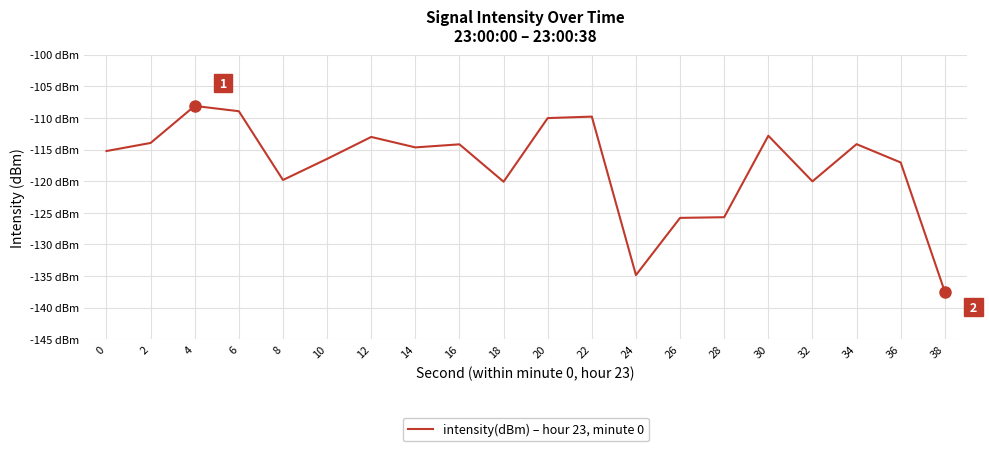

Is this an area chart (filled region under the line)?

No